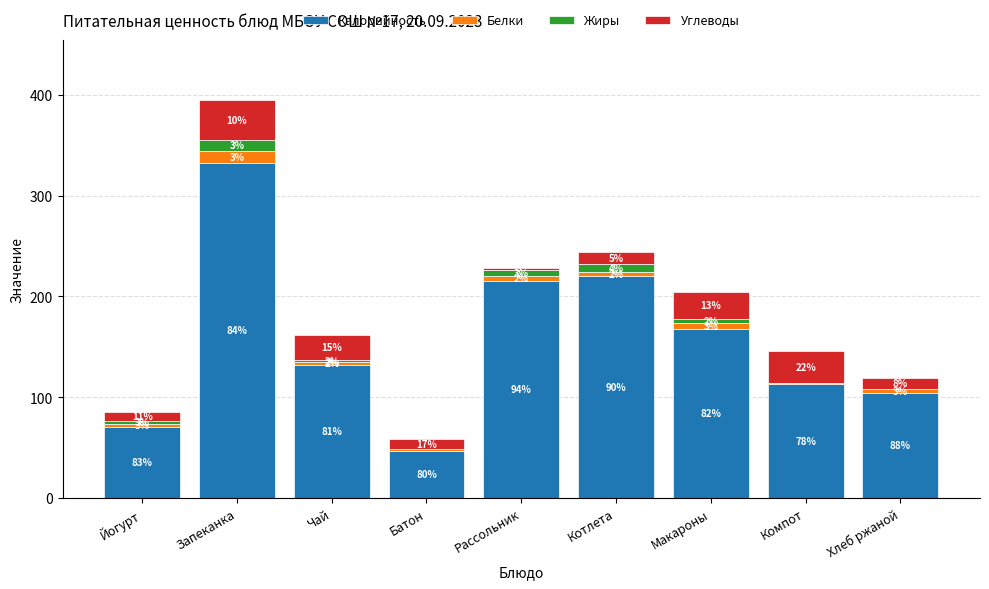

Which series has the largest total across all categories?

Калорийность